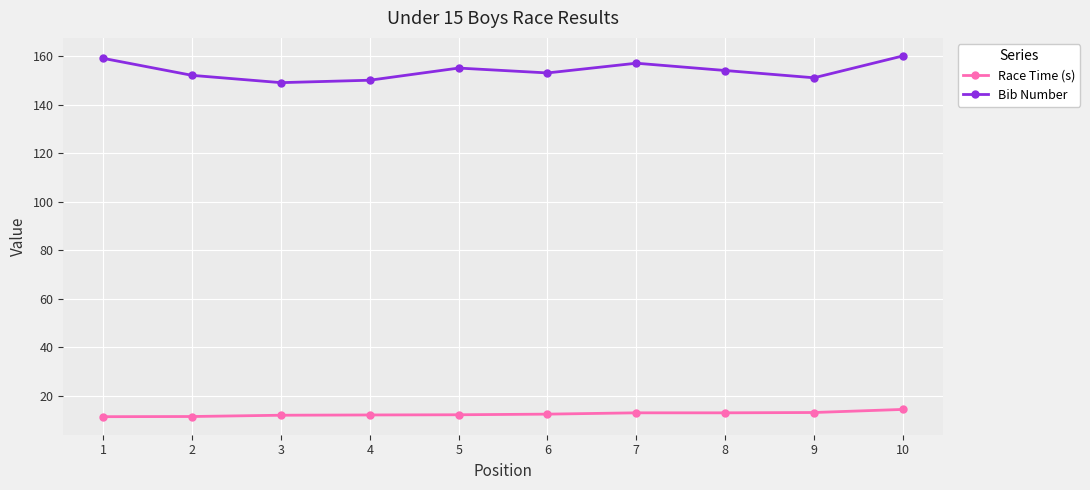

True or false: Bib Number and Race Time (s) cross at least once.

False